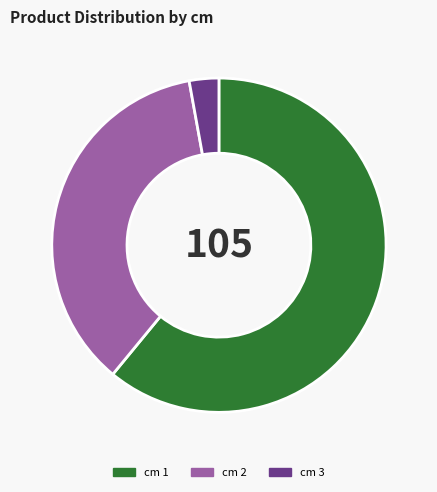

Is there a majority slice in this chart?

Yes